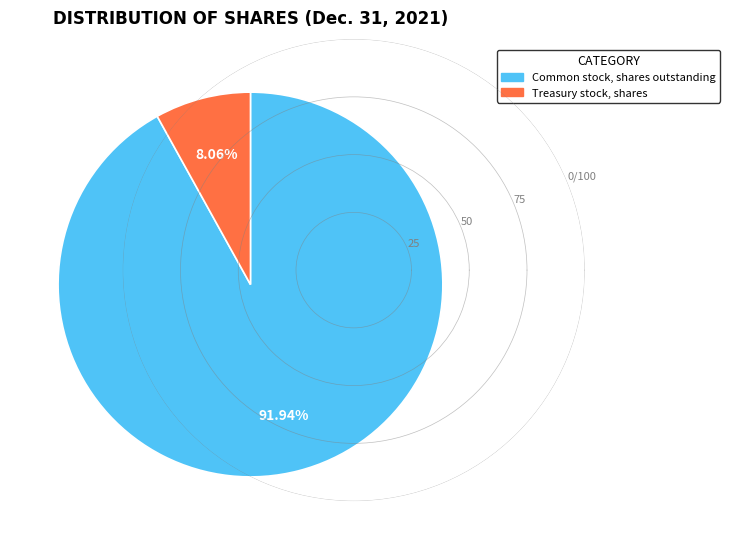

Do Common stock, shares outstanding and Treasury stock, shares together represent more than half of the pie?

Yes